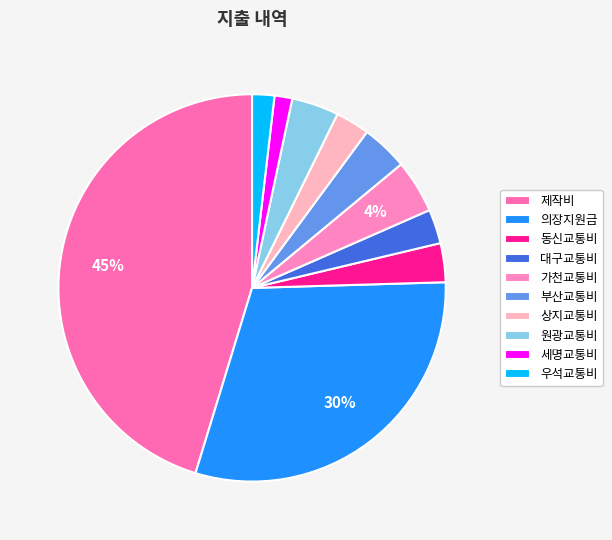

Which slice is the largest?

제작비